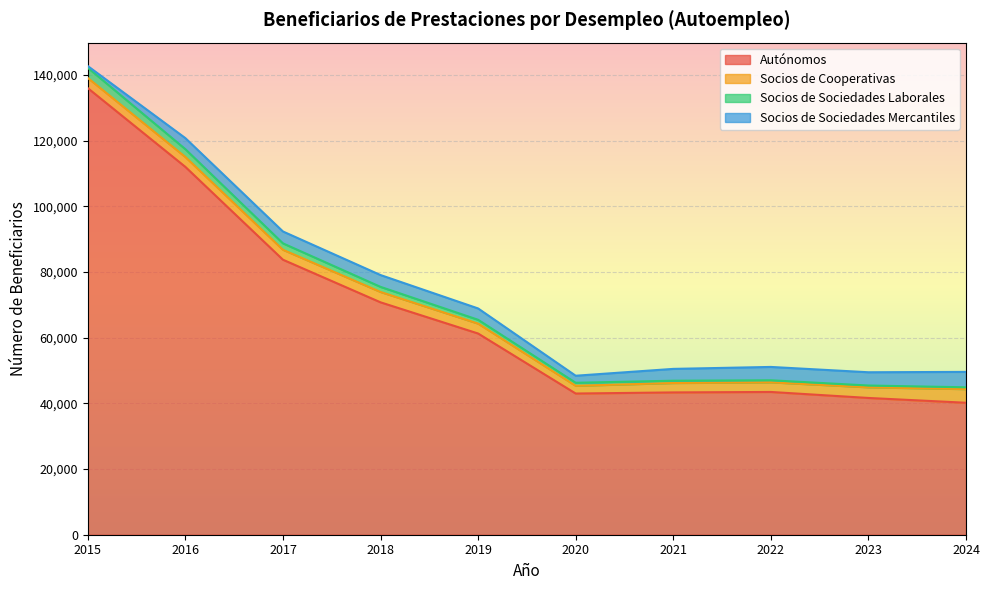

How many lines are shown in the chart?

4